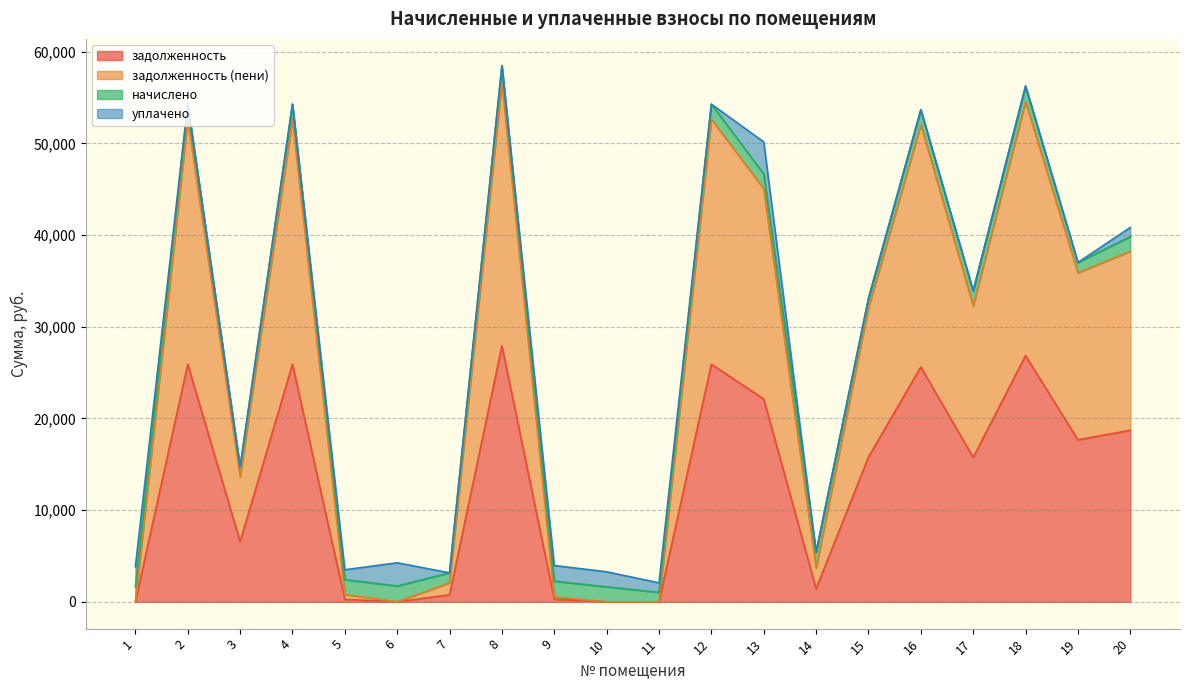

At which category does задолженность (пени) reach its first local valley?

3